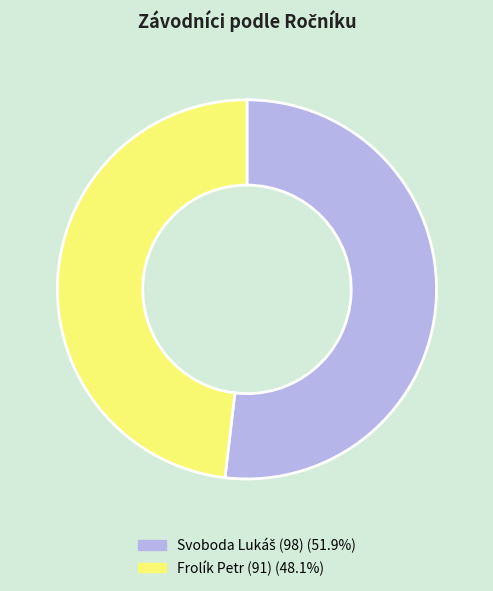

What is the smallest slice in the pie chart?

Frolík Petr (91)